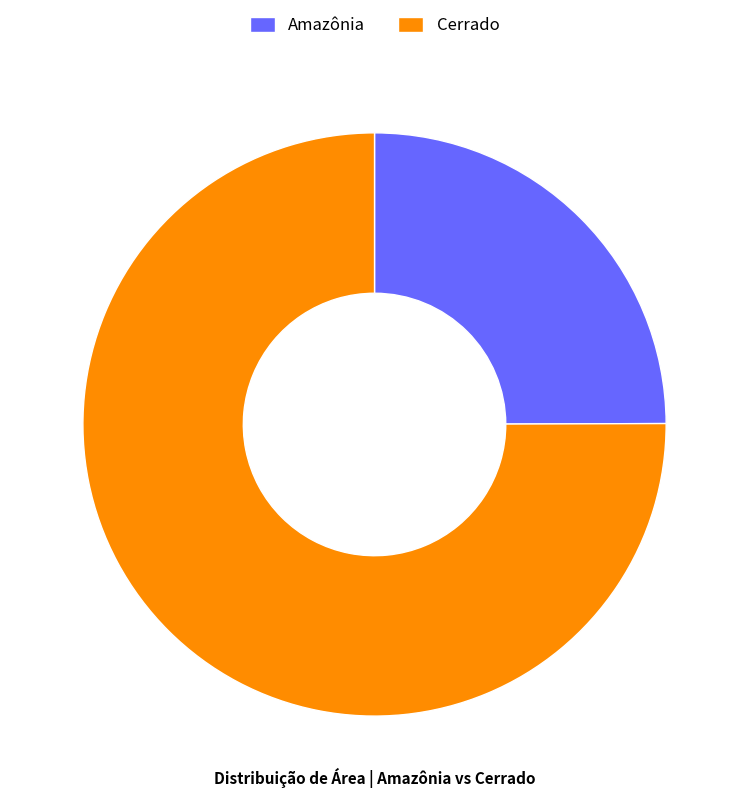

Which slice is the smallest?

Amazônia